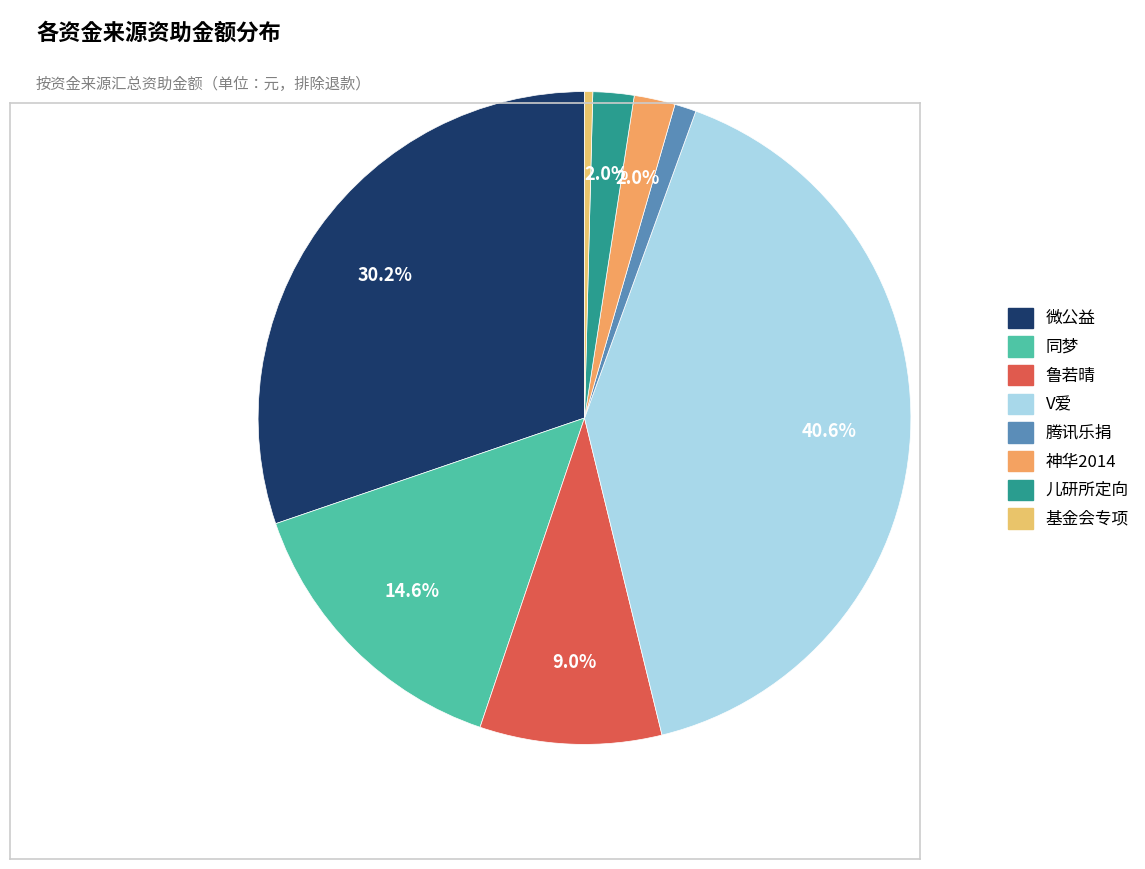

What is the change in value from 微公益 to 基金会专项?

-146851.7